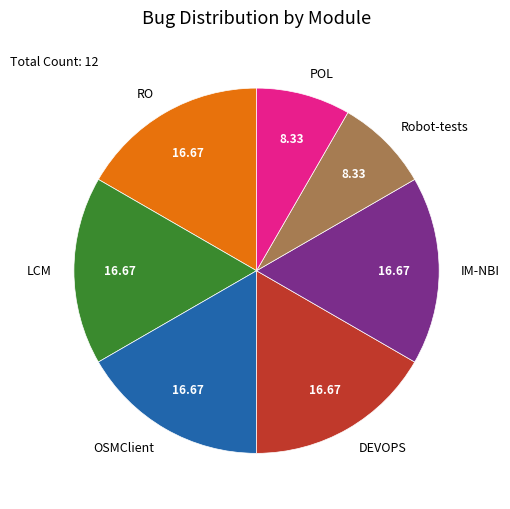

Approximately how many times larger is the value at IM-NBI compared to LCM?

1.0